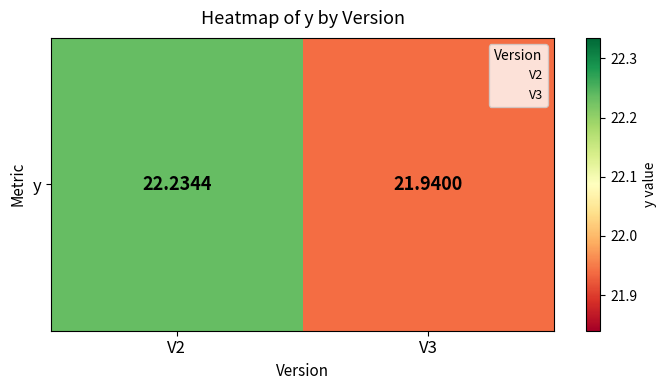

What is the ratio of the value at V3 to the value at V2?

1.0